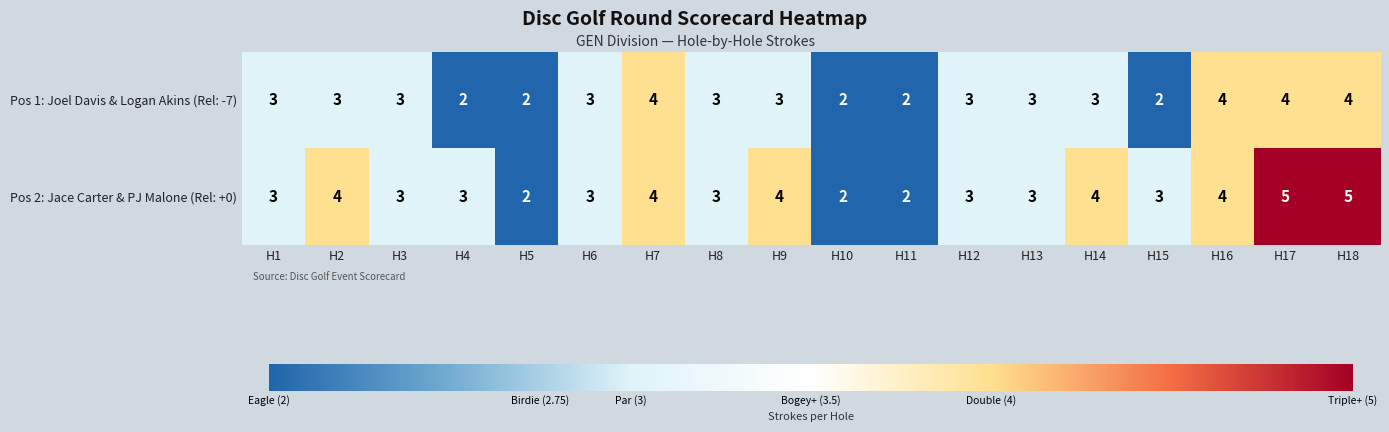

What is the difference between the second highest and second lowest values in the Pos 2: Jace Carter & PJ Malone (Rel: +0) series?

3